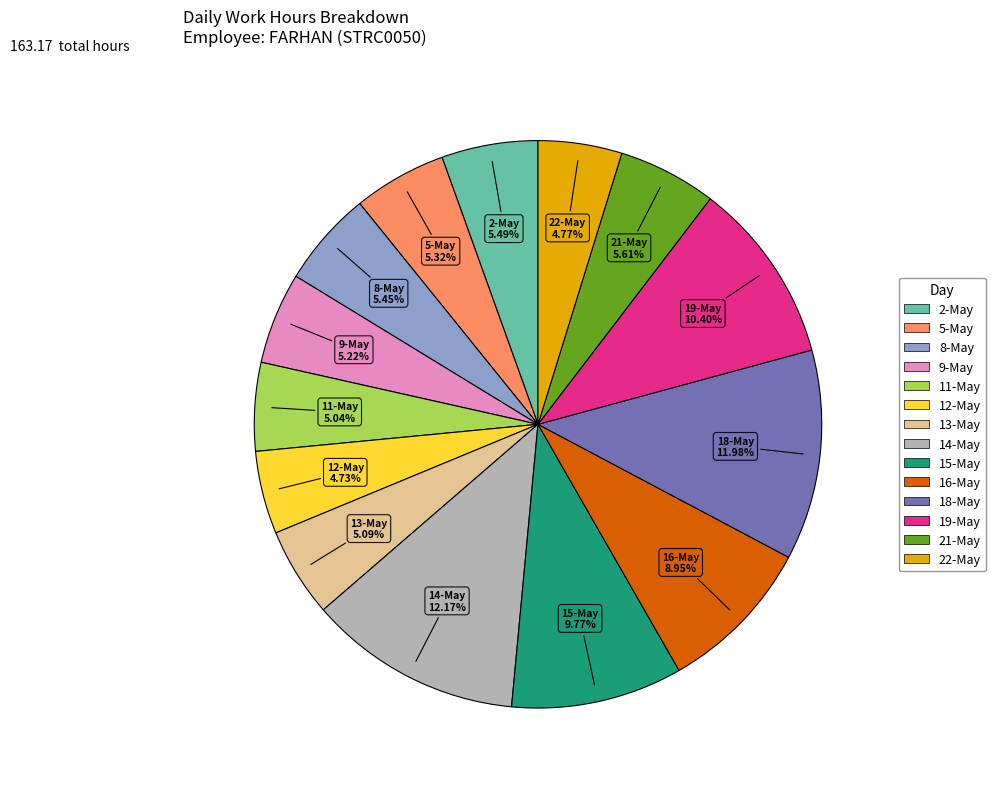

Between 22-May and 8-May, which is larger?

8-May